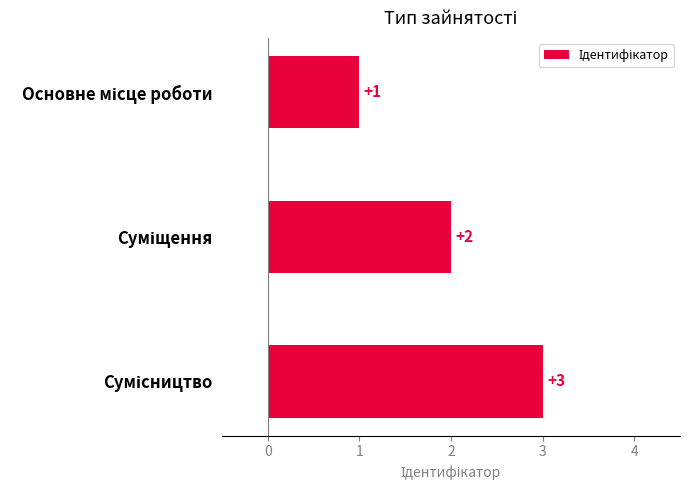

What is the value of the 2nd bar from the top?

2